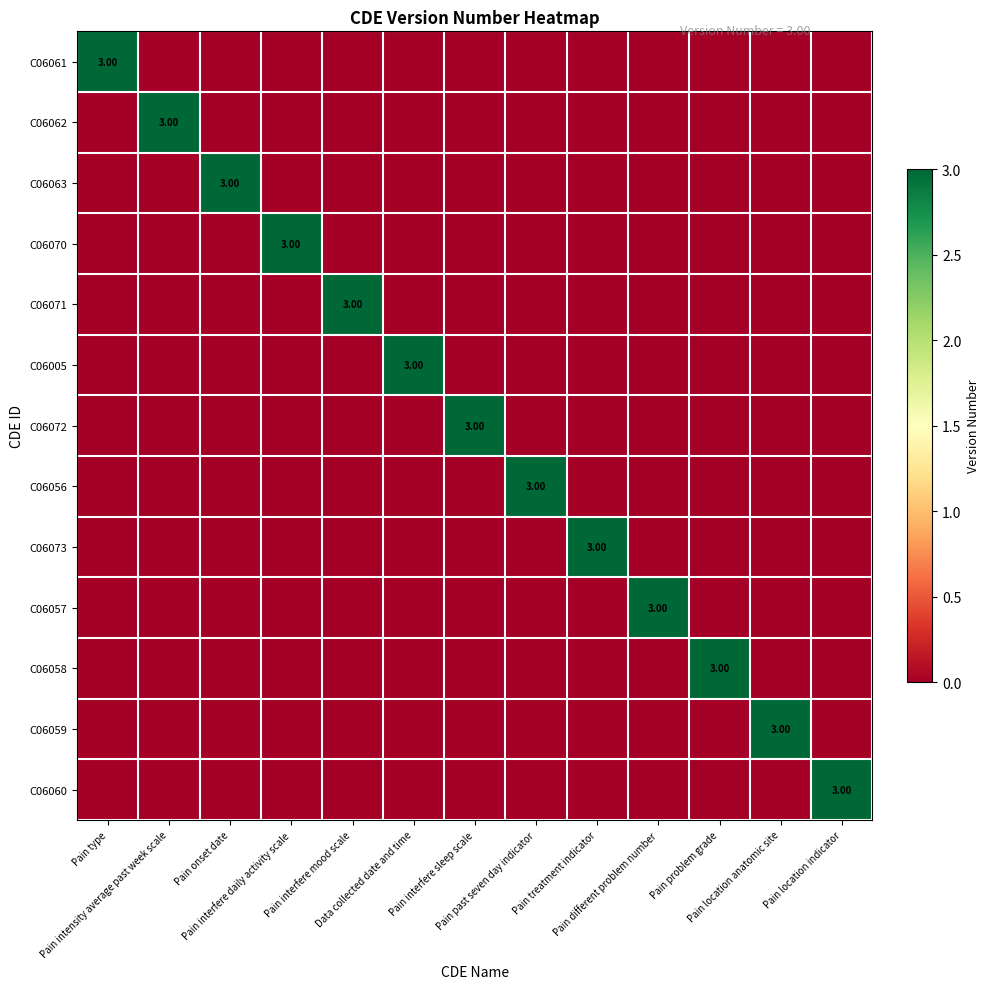

At which category is the sum across all series the highest?

Pain type